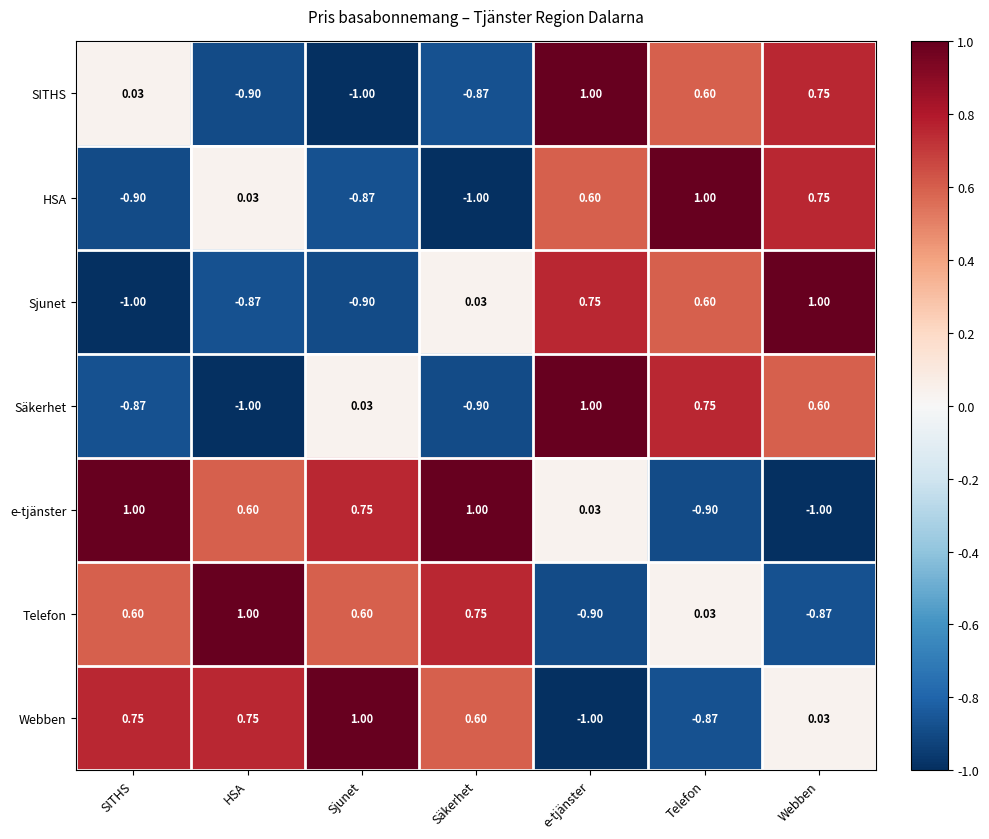

At Säkerhet, list the series in order from smallest to largest.

HSA, Säkerhet, SITHS, Sjunet, Webben, Telefon, e-tjänster